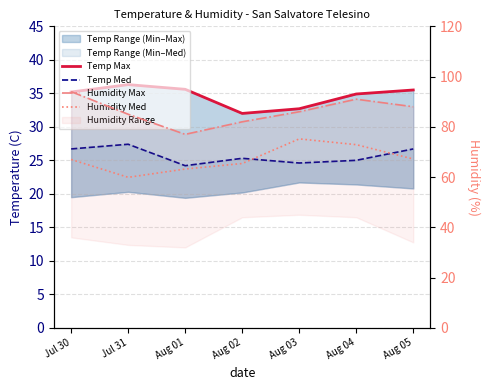

Which category has the highest value in the Temp Max series?

Jul 31